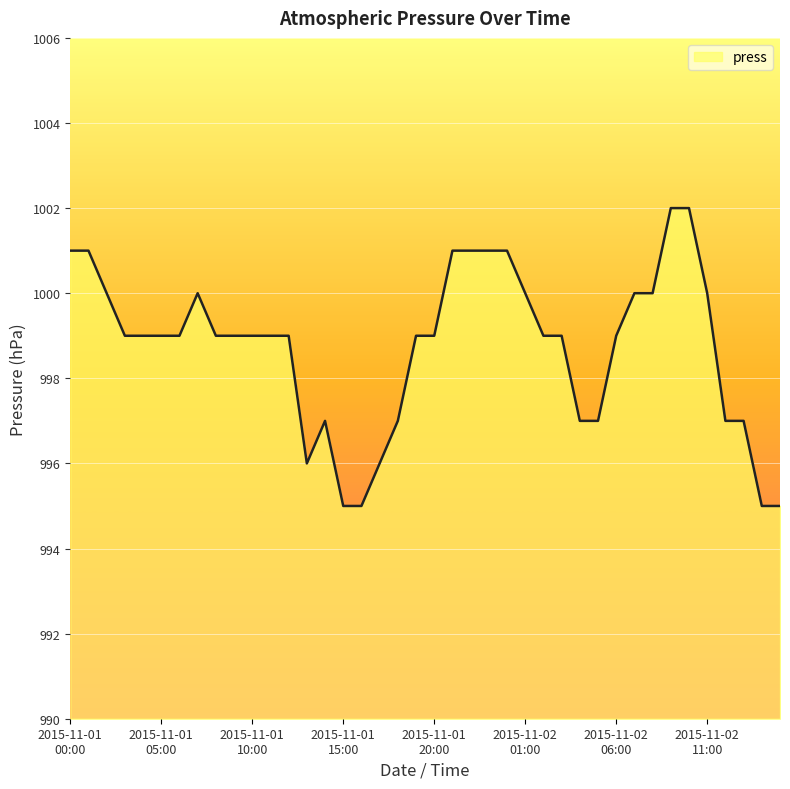

What is the maximum value shown in the chart?

1002